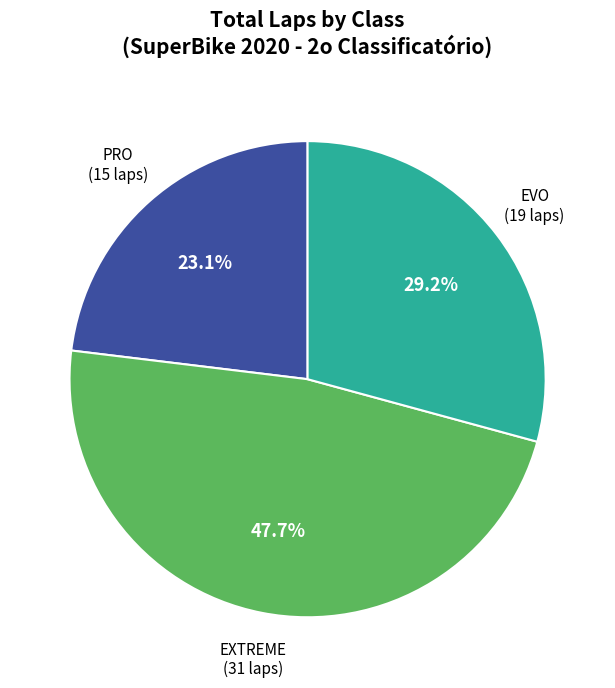

Is there any slice that represents more than half of the pie?

No